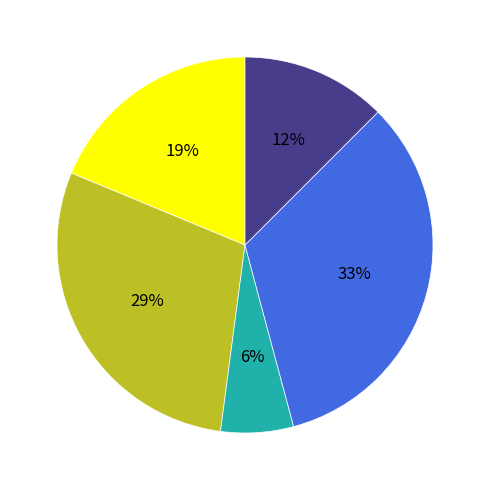

Is there a majority slice in this chart?

No